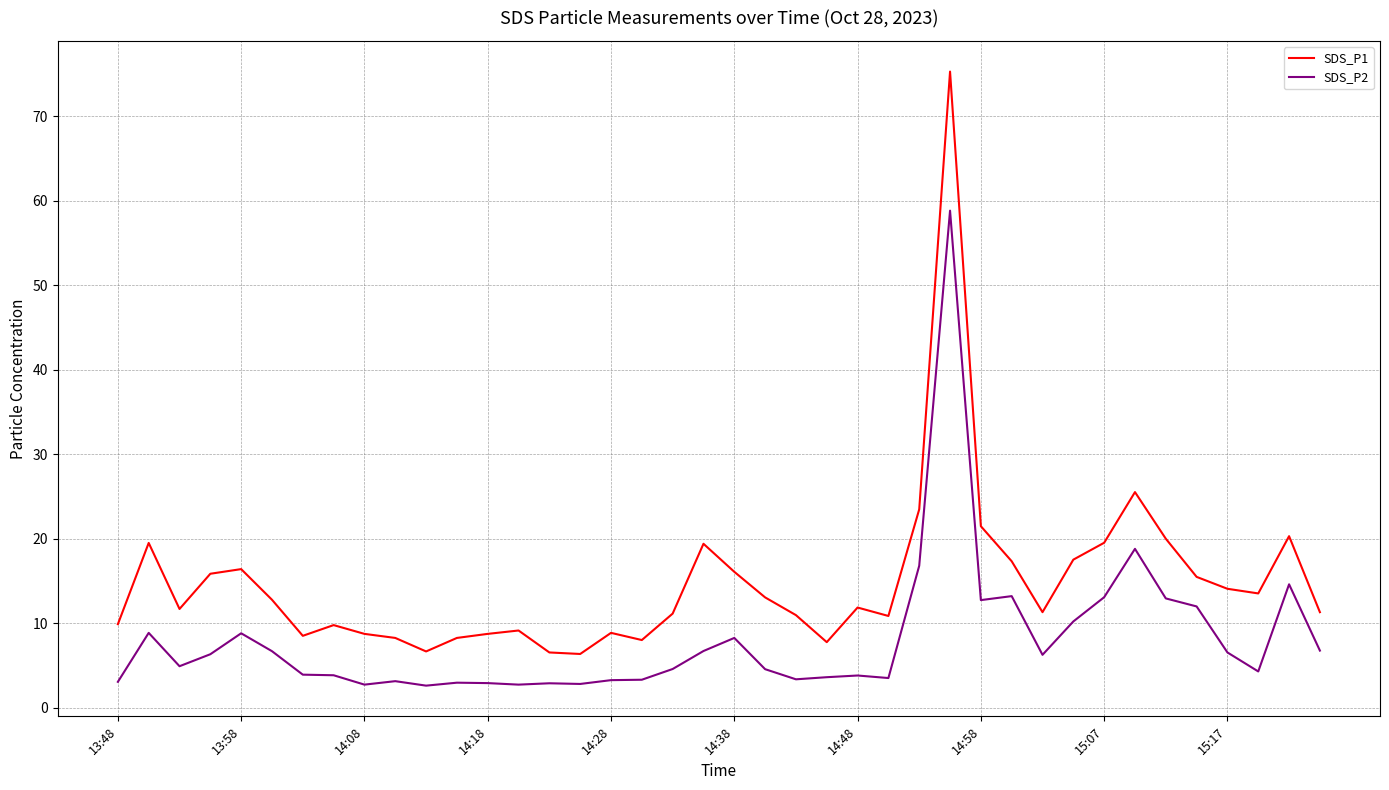

List the series in order of their overall mean, highest first.

SDS_P1, SDS_P2